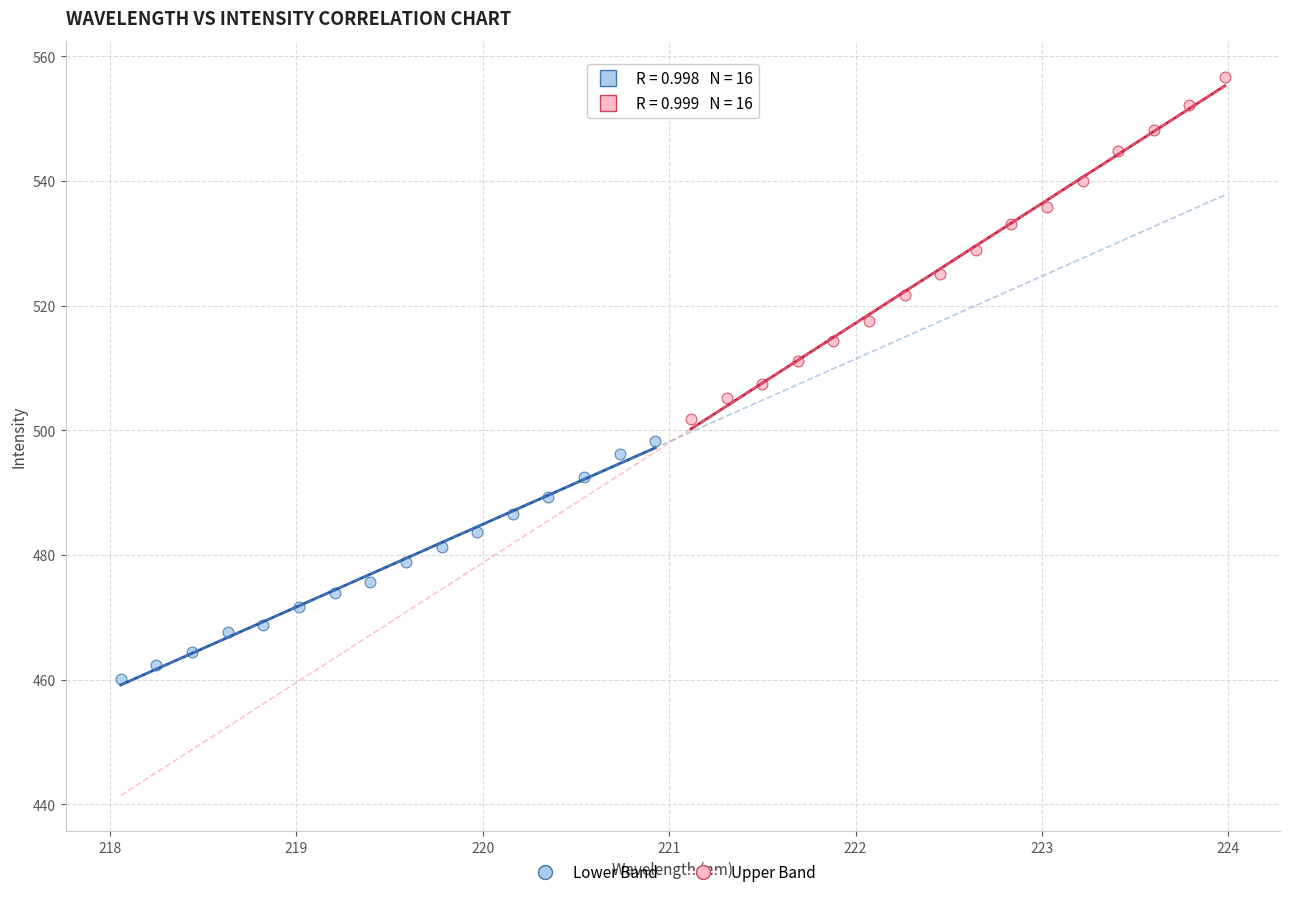

Which series has the largest Y range (max minus min)?

Upper Band